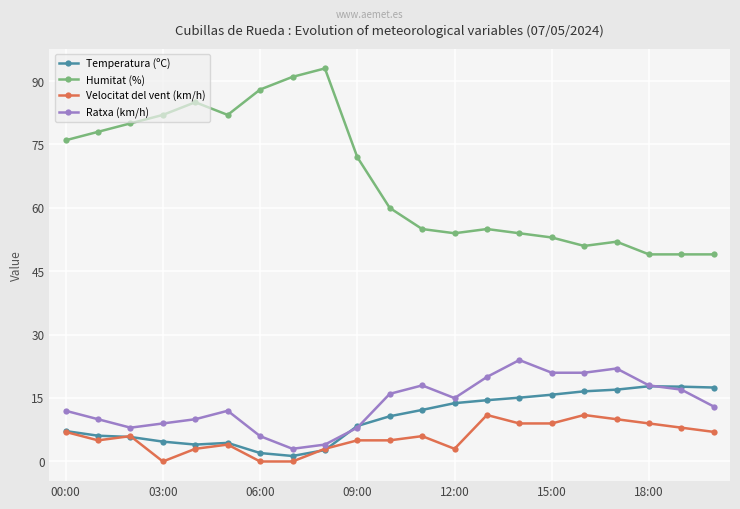

True or false: Velocitat del vent (km/h) has more than 0 points higher than both neighbors.

True